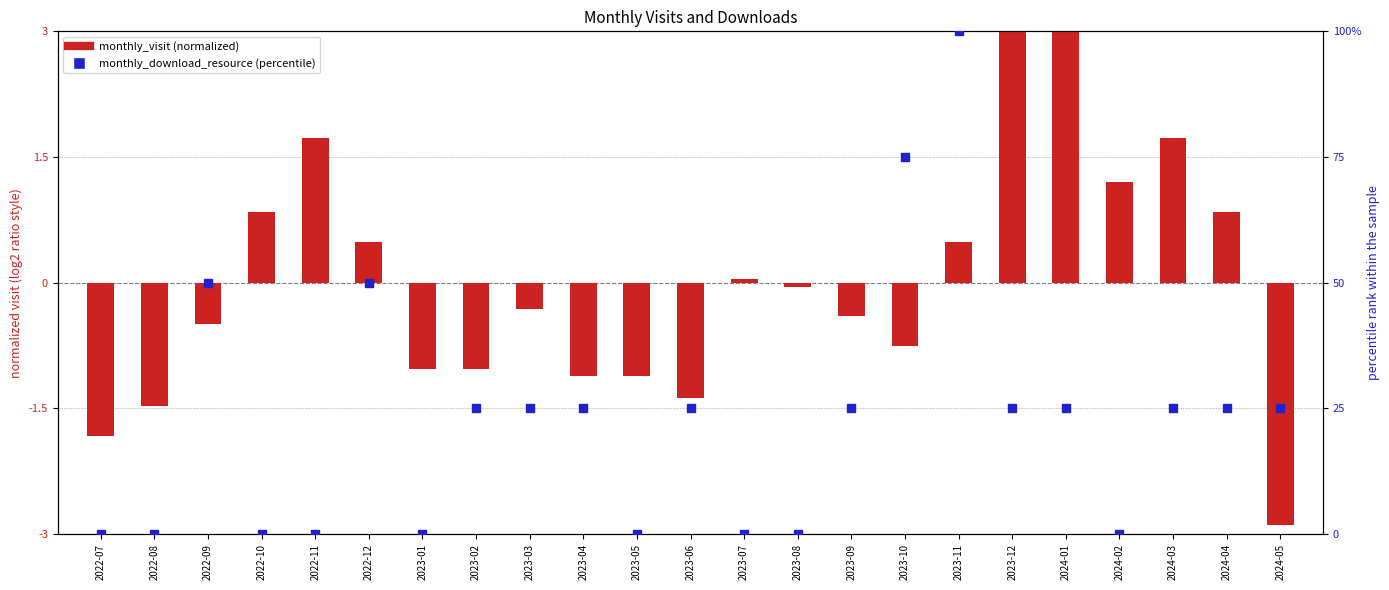

Which series has the widest spread of Y values?

monthly_download_resource (percentile)